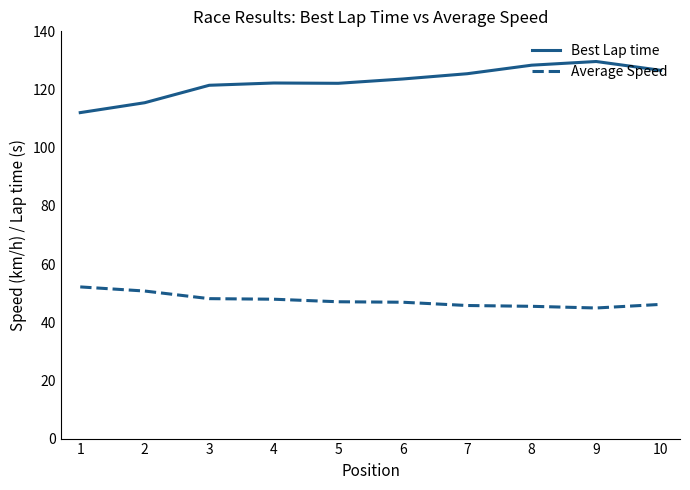

What is the sum of all Best Lap time values?

1227.0